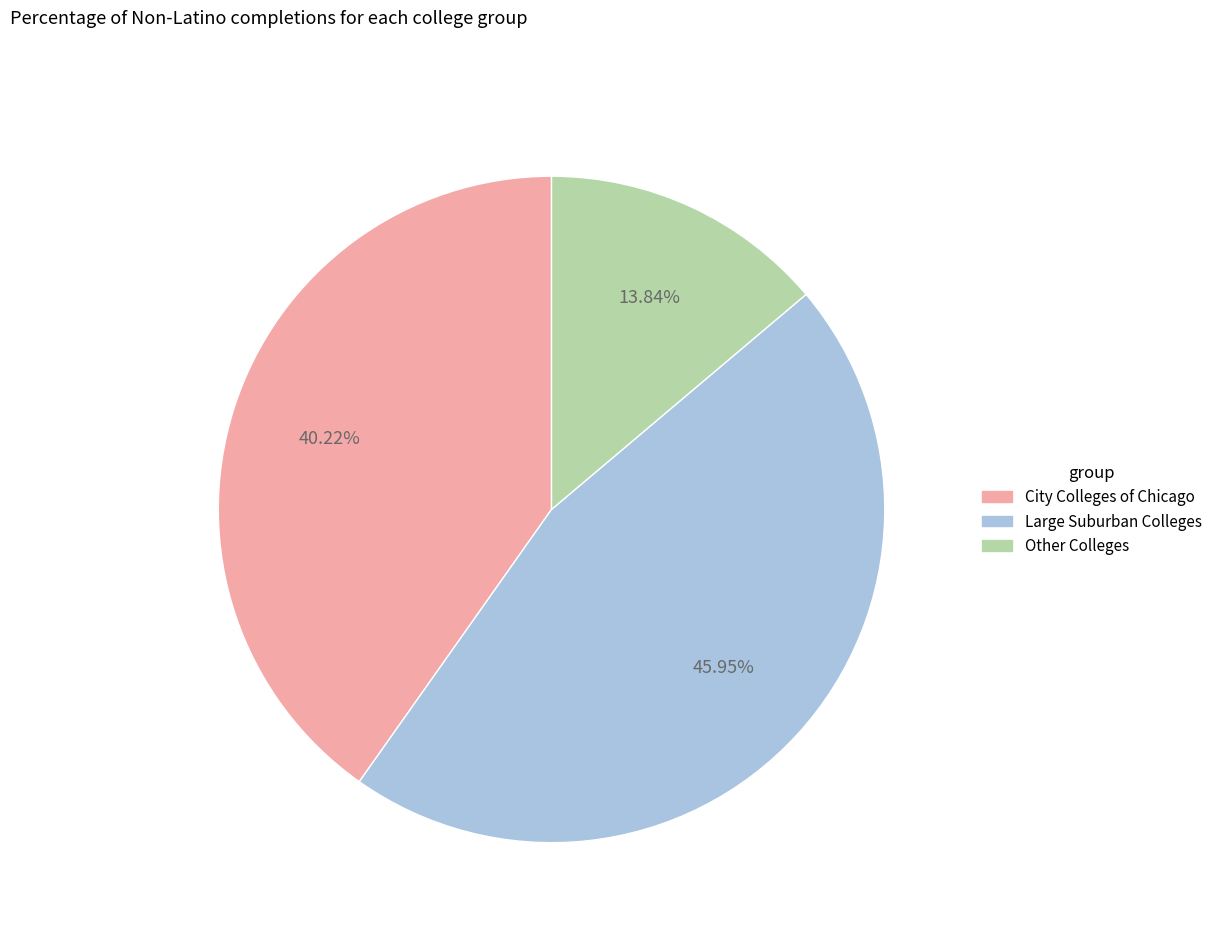

Is there any slice that represents more than half of the pie?

No